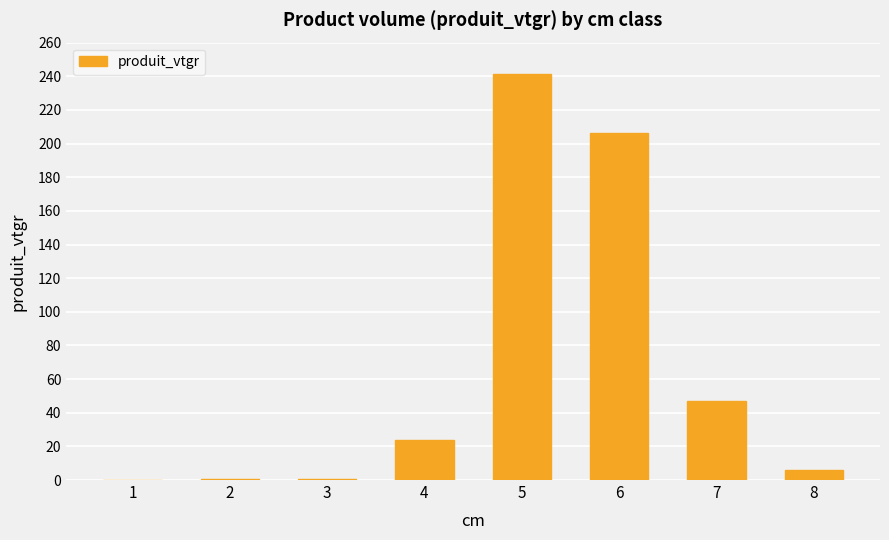

Is it true that the value at 7 is 24.7?

False